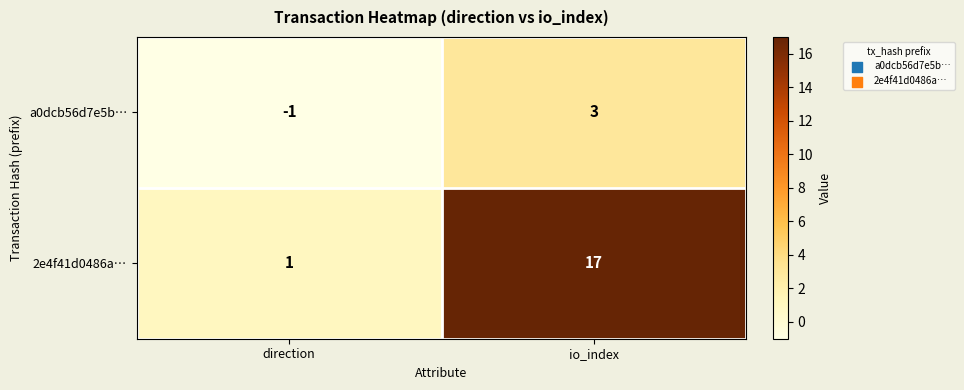

True or false: 2e4f41d0486a… has a value of 1 at direction.

True